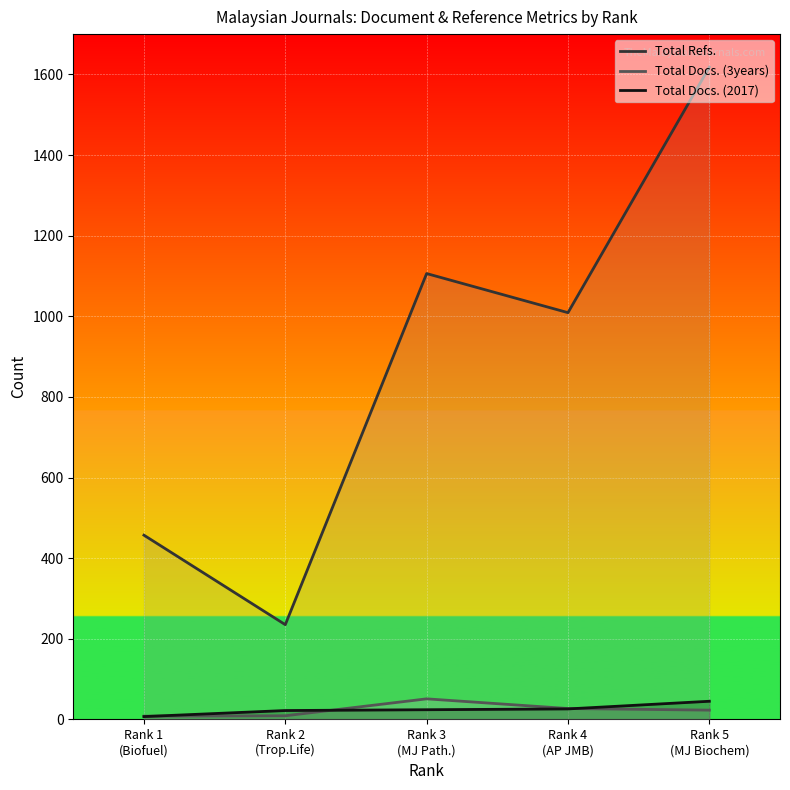

Which category has the lowest value across all series?

Rank 1
(Biofuel)